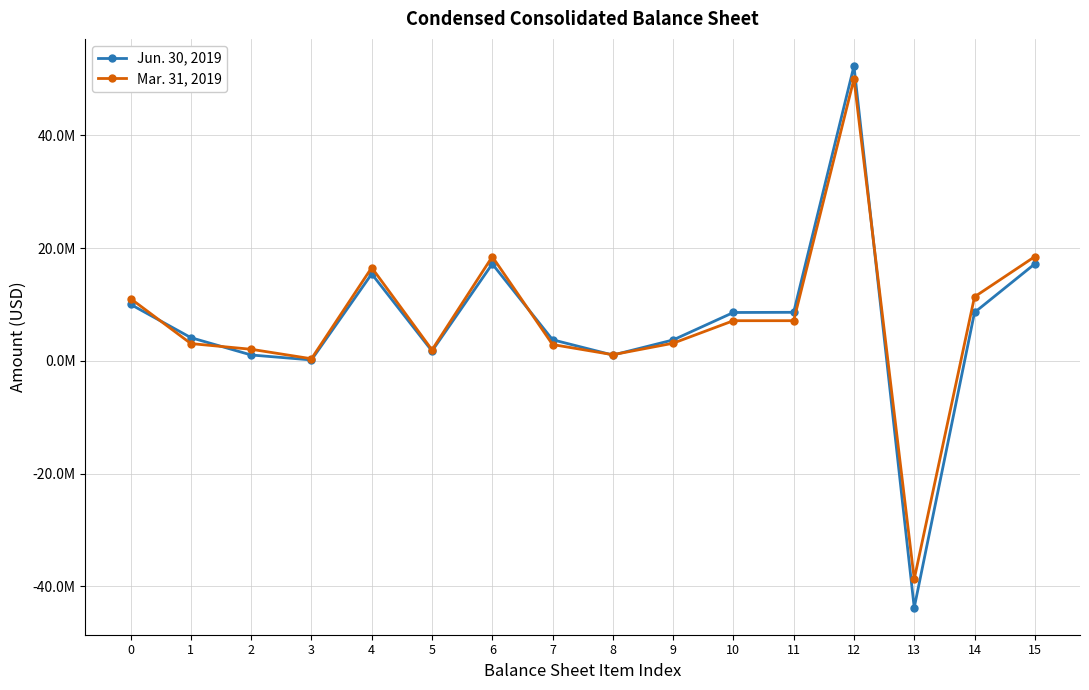

What is the total value across all series at 14?

19941864